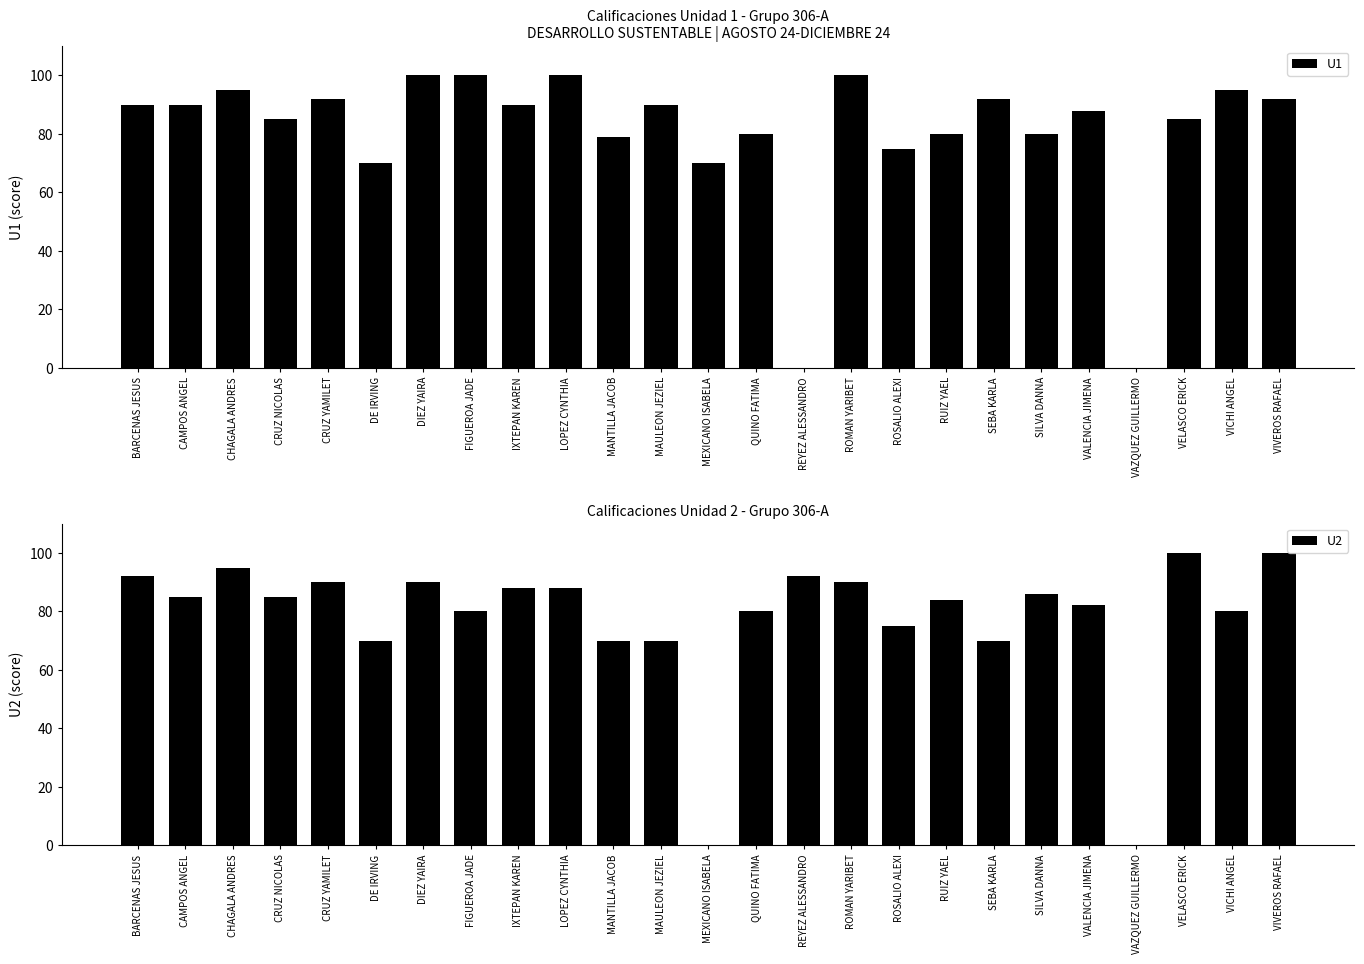

Rank the series at REYEZ ALESSANDRO from highest to lowest value.

U2, U1